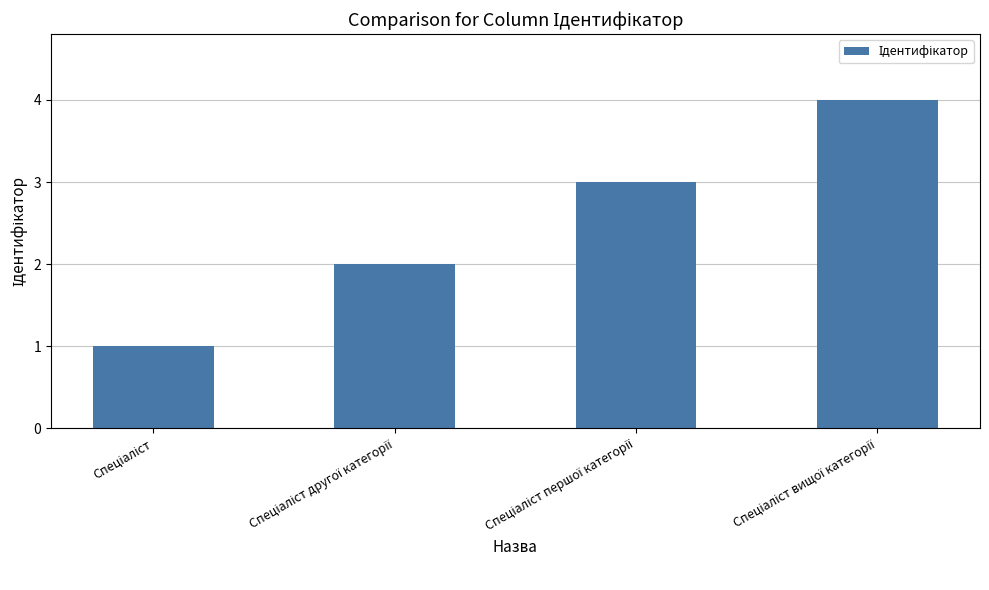

What is the maximum value shown in the chart?

4